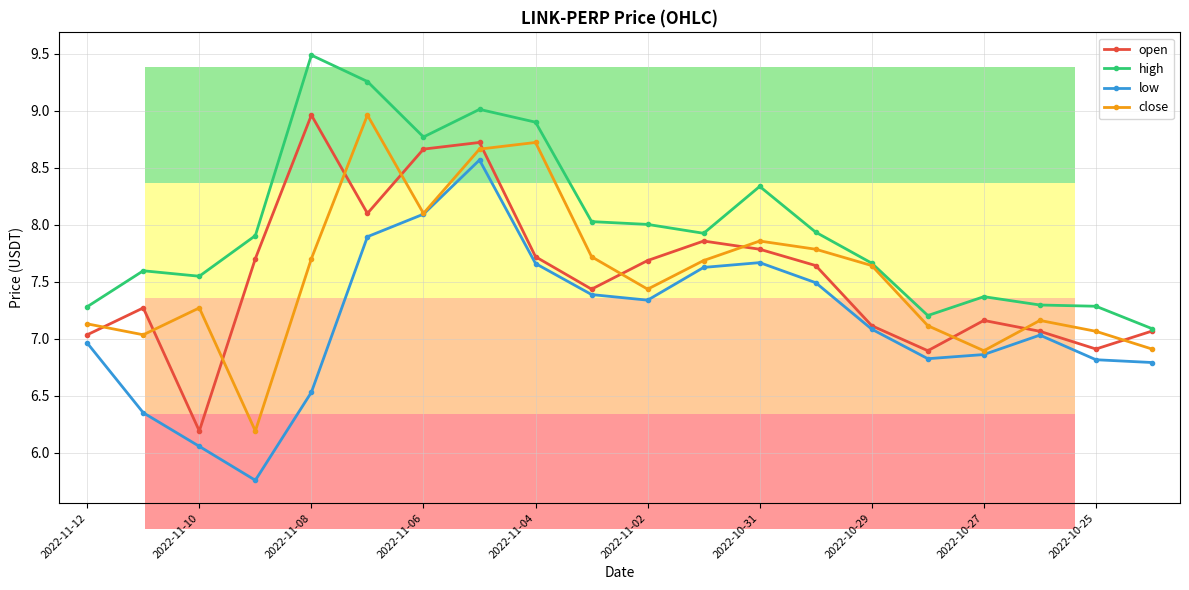

Which series has the largest total across all categories?

high